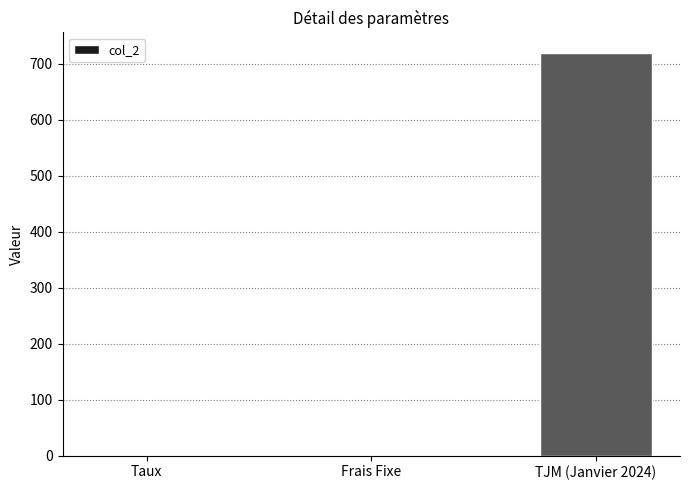

Between Frais Fixe and TJM (Janvier 2024), which is larger?

TJM (Janvier 2024)